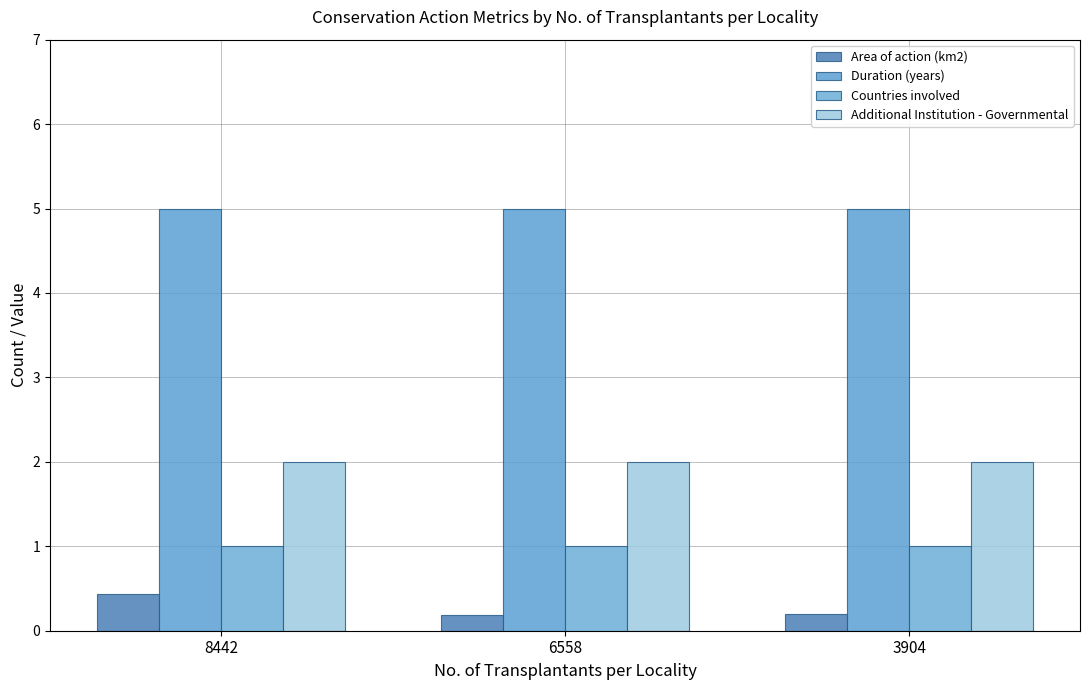

At which label is Countries involved closest to 1?

8442